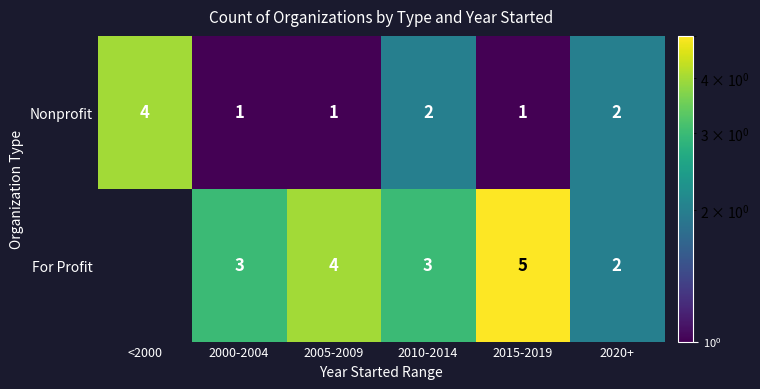

What is the sum of all Nonprofit values?

11